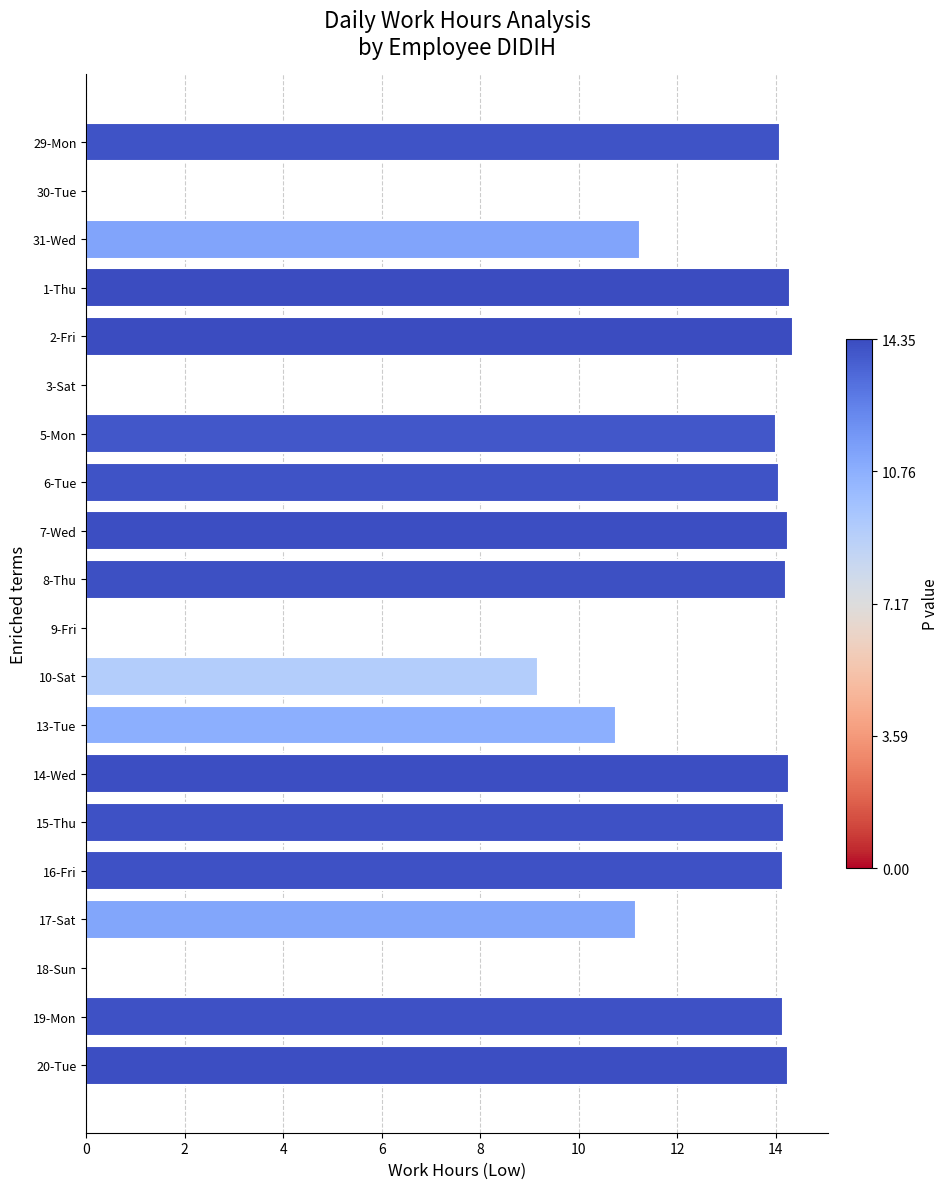

True or false: the data shows 18.3 at 17-Sat.

False